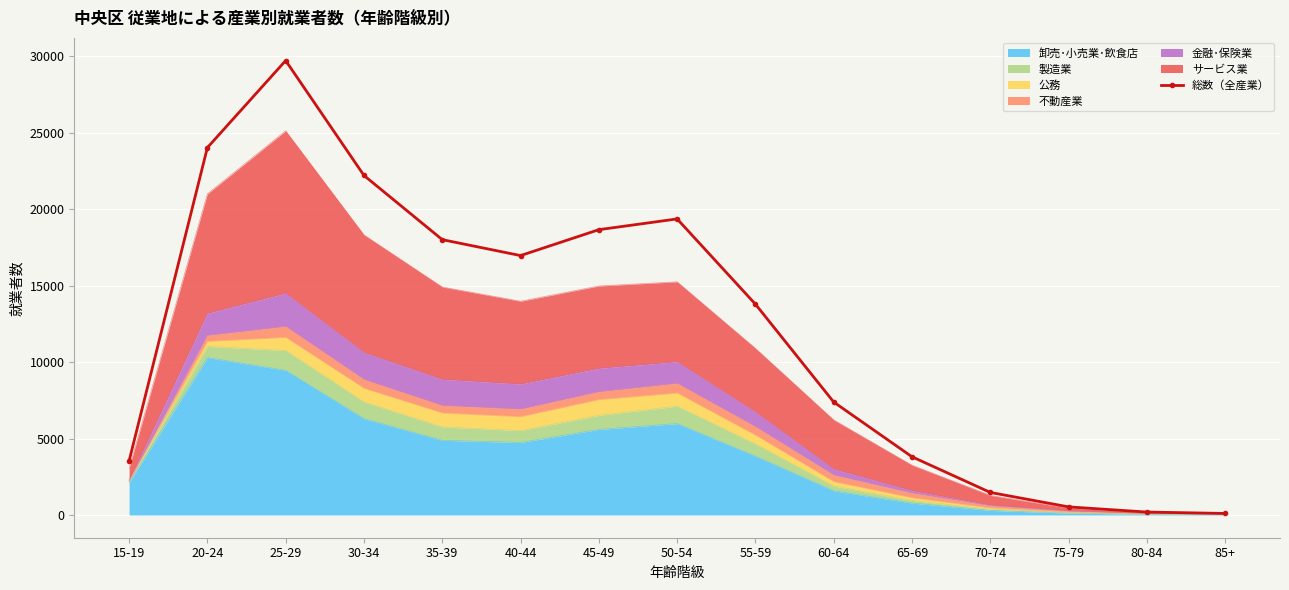

What is the maximum value shown in the chart?

29718